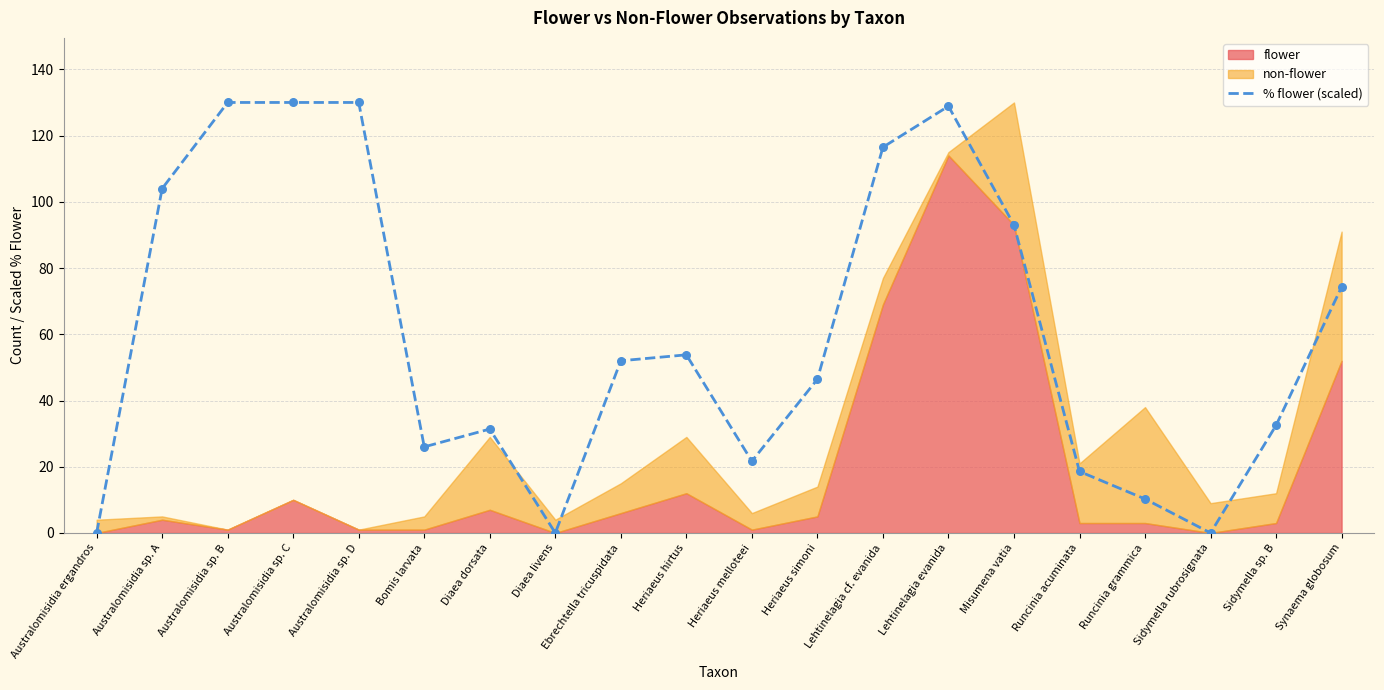

Which has a higher value, Runcinia acuminata or Lehtinelagia cf. evanida?

Lehtinelagia cf. evanida